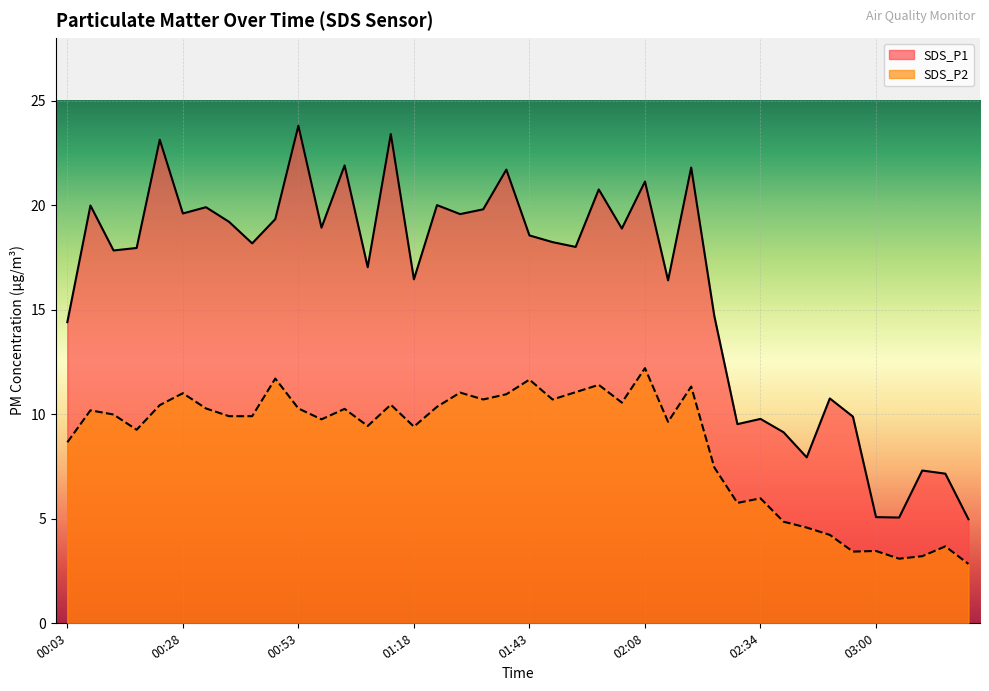

How many data points in SDS_P1 are above 18?

21